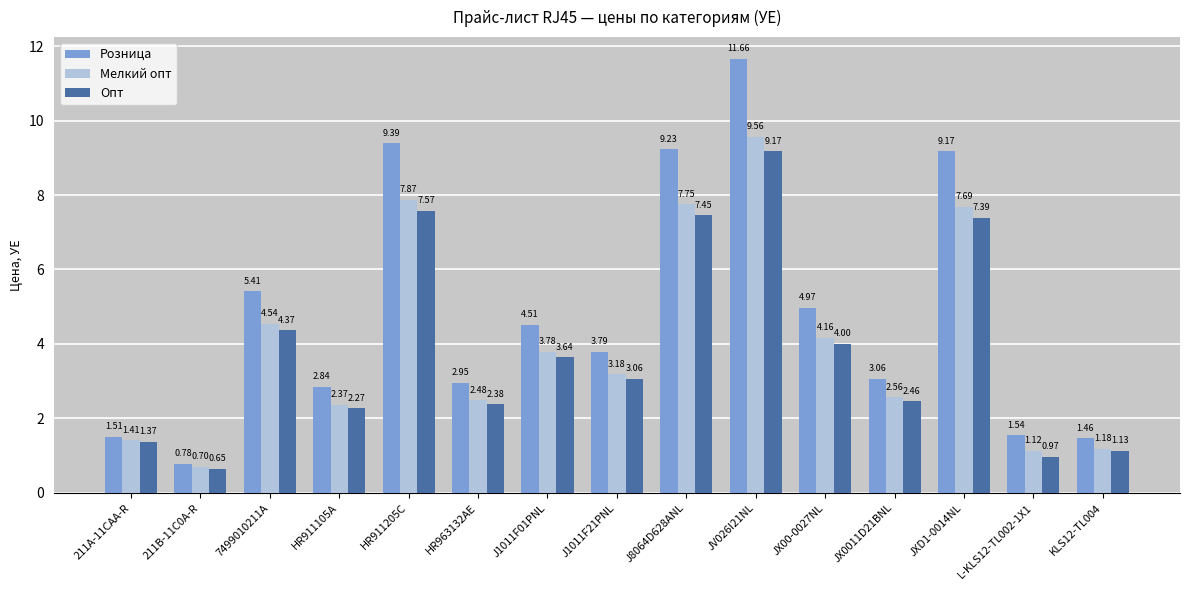

Between 211A-11CAA-R and JX00-0027NL, which series saw the biggest shift?

Розница